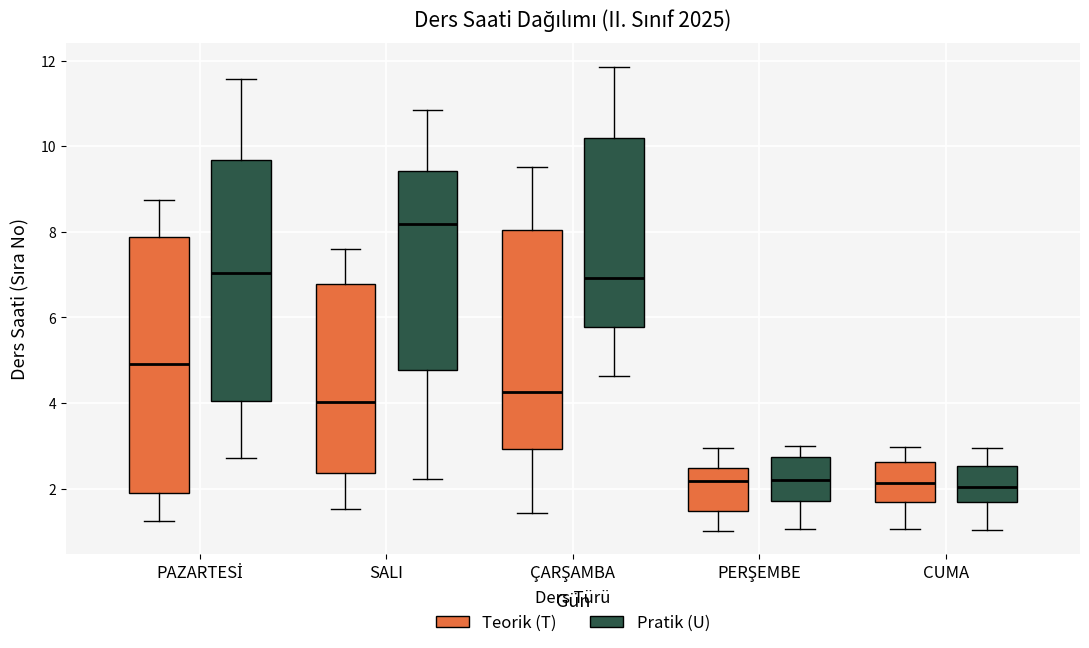

Reading left to right, read every box against the y-axis: the position of its median line, the range the box covers, and the ends of its whiskers. The values are not printed on the chart, so give them approximately, as read against the axis.

PAZARTESİ (Teorik (T)): median 5.0, box 2.0 to 7.8, whiskers 1.2 to 8.8
PAZARTESİ (Pratik (U)): median 7.0, box 4.0 to 9.6, whiskers 2.8 to 11.6
SALI (Teorik (T)): median 4.0, box 2.4 to 6.8, whiskers 1.6 to 7.6
SALI (Pratik (U)): median 8.2, box 4.8 to 9.4, whiskers 2.2 to 10.8
ÇARŞAMBA (Teorik (T)): median 4.2, box 3.0 to 8.0, whiskers 1.4 to 9.6
ÇARŞAMBA (Pratik (U)): median 7.0, box 5.8 to 10.2, whiskers 4.6 to 11.8
PERŞEMBE (Teorik (T)): median 2.2, box 1.4 to 2.4, whiskers 1.0 to 3.0
PERŞEMBE (Pratik (U)): median 2.2, box 1.8 to 2.8, whiskers 1.0 to 3.0
CUMA (Teorik (T)): median 2.2, box 1.6 to 2.6, whiskers 1.0 to 3.0
CUMA (Pratik (U)): median 2.0, box 1.6 to 2.6, whiskers 1.0 to 3.0